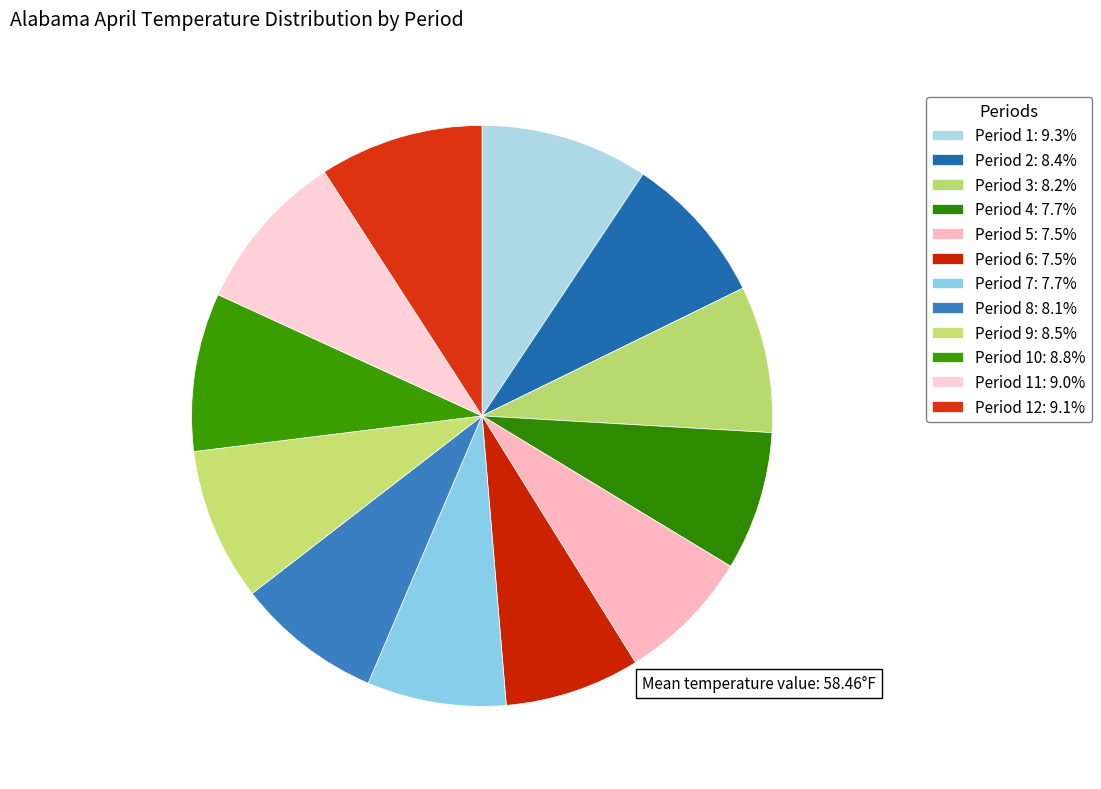

How many slices are in this pie chart?

12